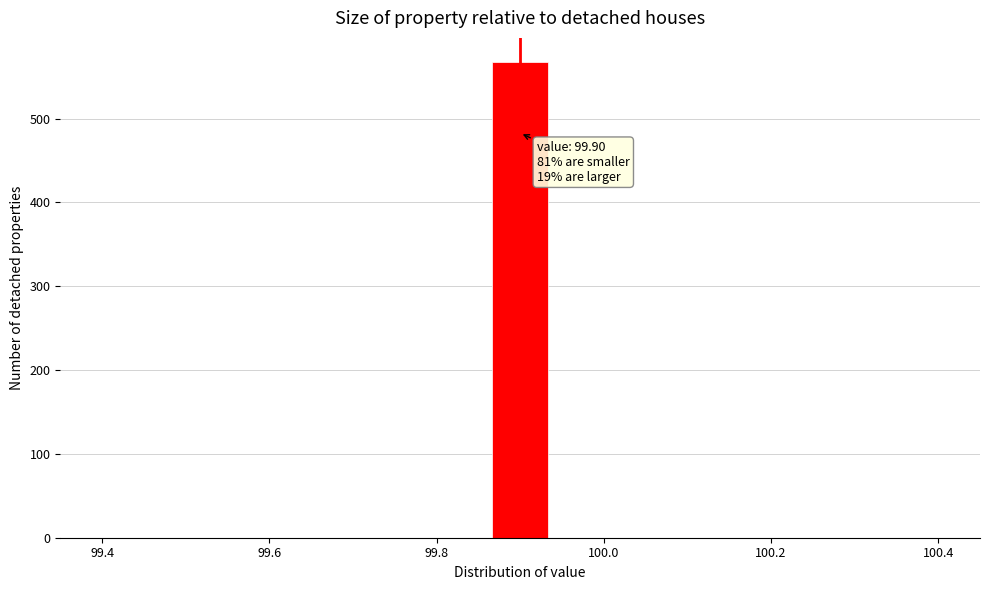

Around what value on the x-axis is the tallest bar? Give the approximate position of its centre, as read against the axis.

99.90